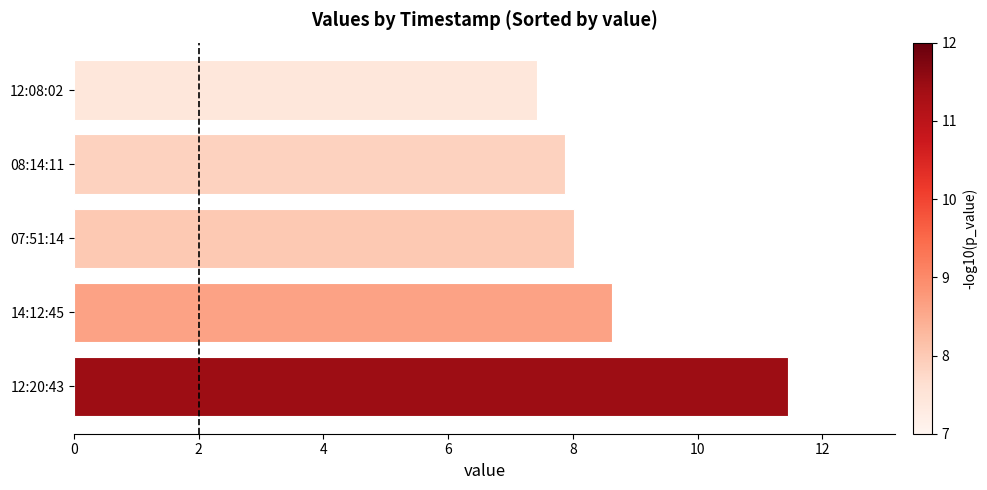

What is the smallest value displayed?

7.4